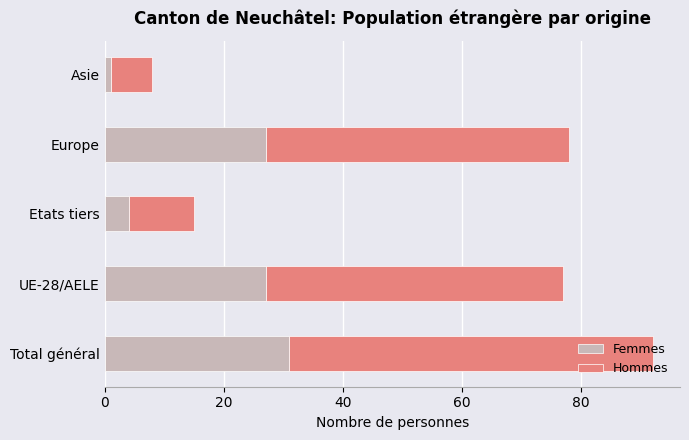

At which label does Femmes reach its peak?

Total général